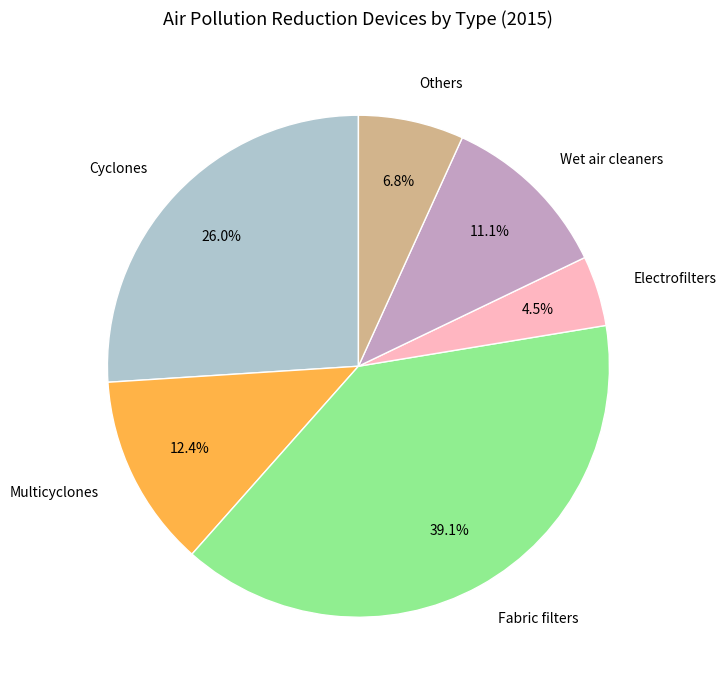

To the nearest percent, what portion does Wet air cleaners represent?

11%